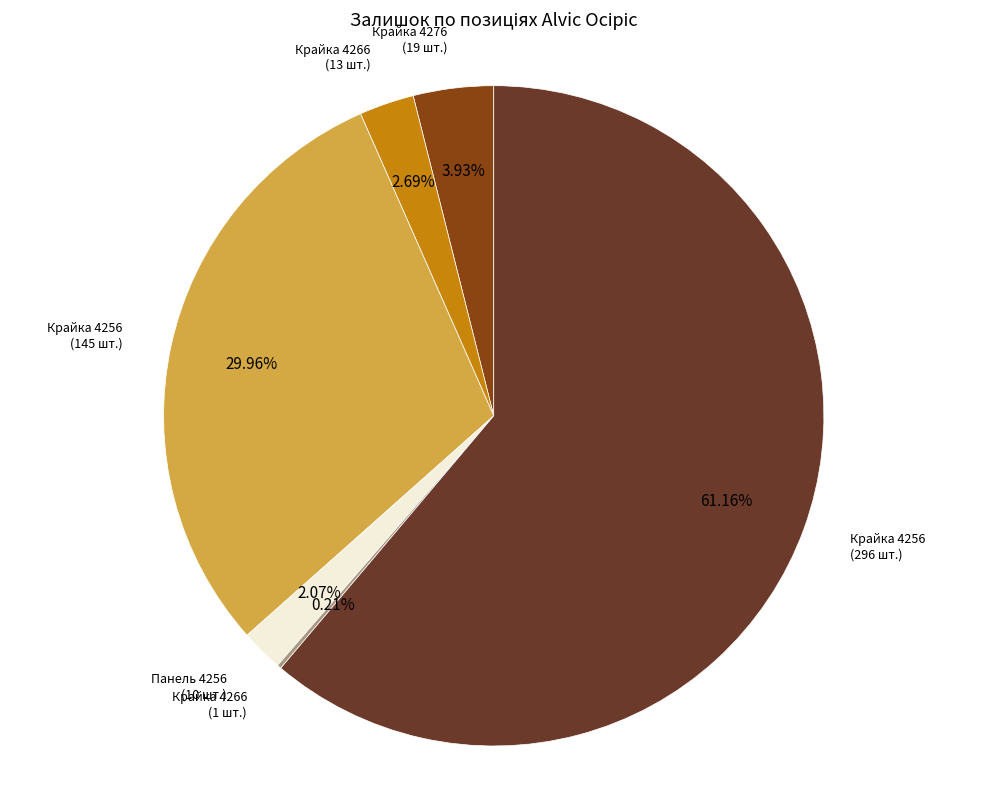

Is there a majority slice in this chart?

Yes